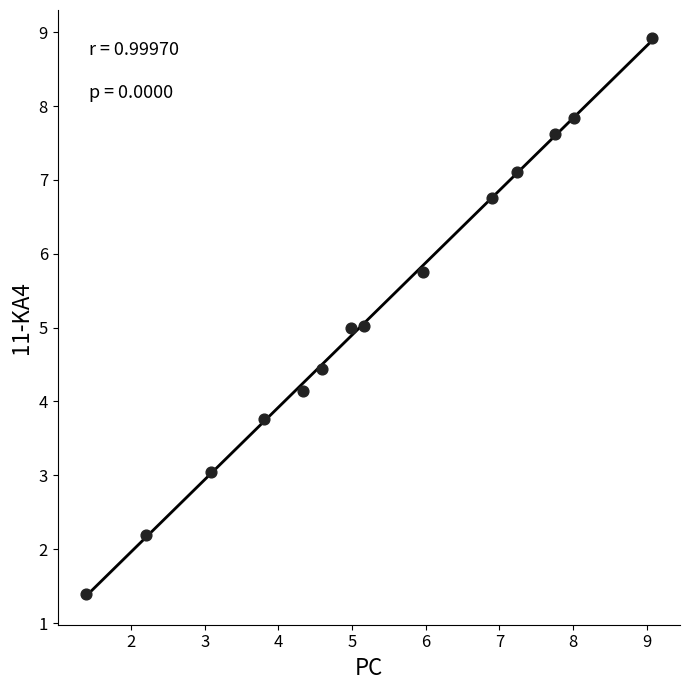

What is the range of X values (max minus min)?

7.7